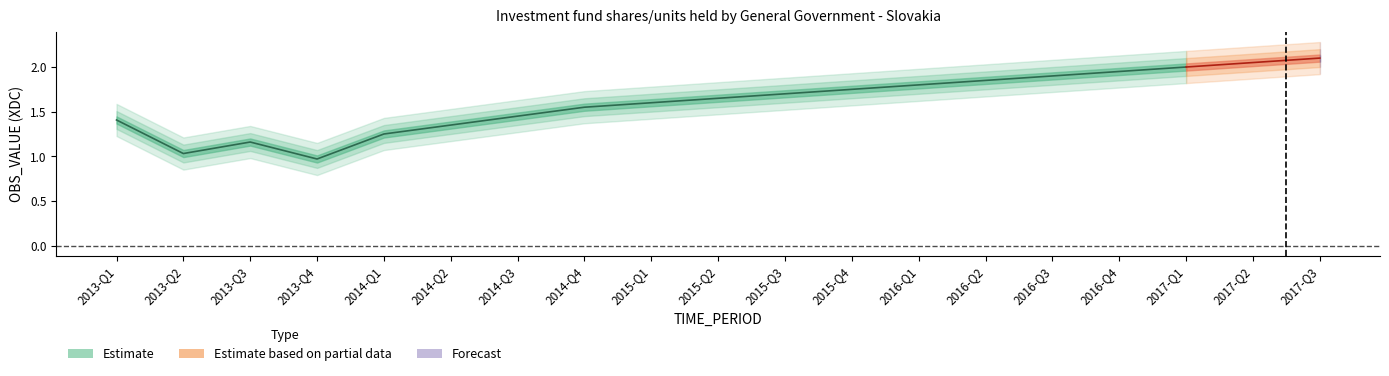

Which label corresponds to the largest value in the chart?

2017-Q3